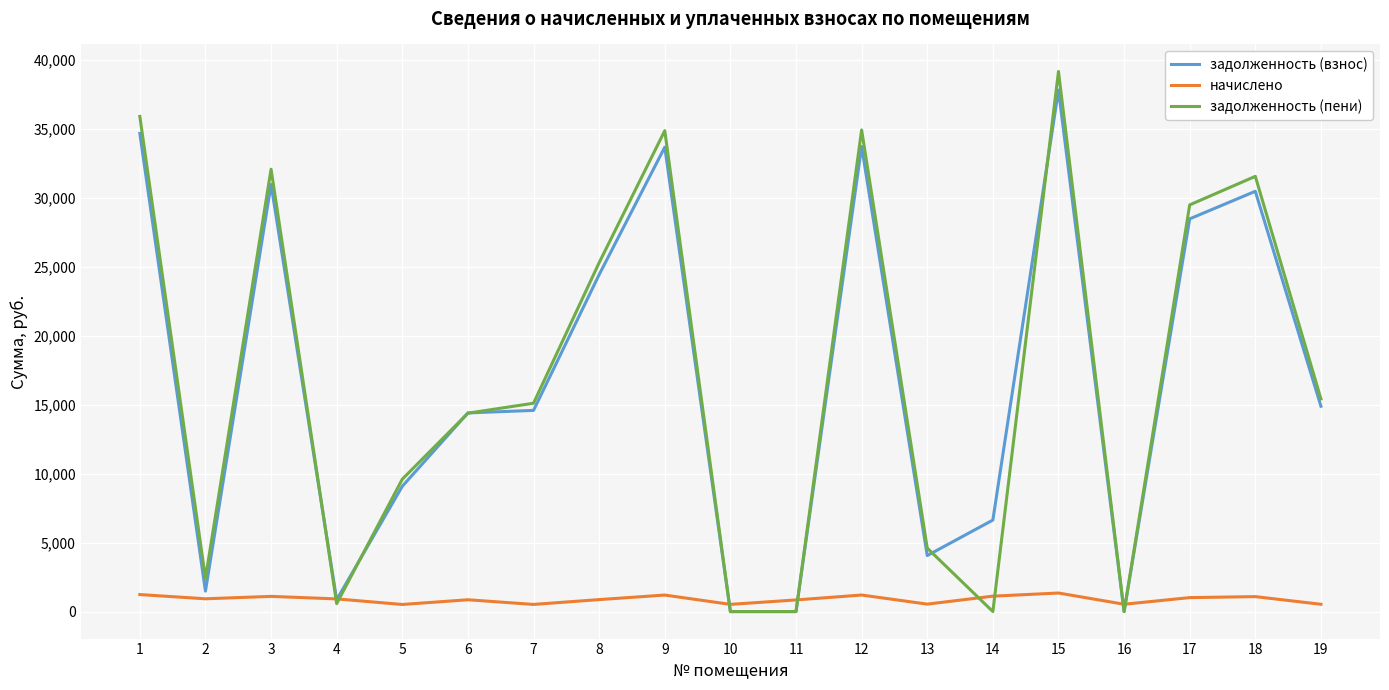

The value of задолженность (взнос) at 3 is 30957.8. True or false?

True